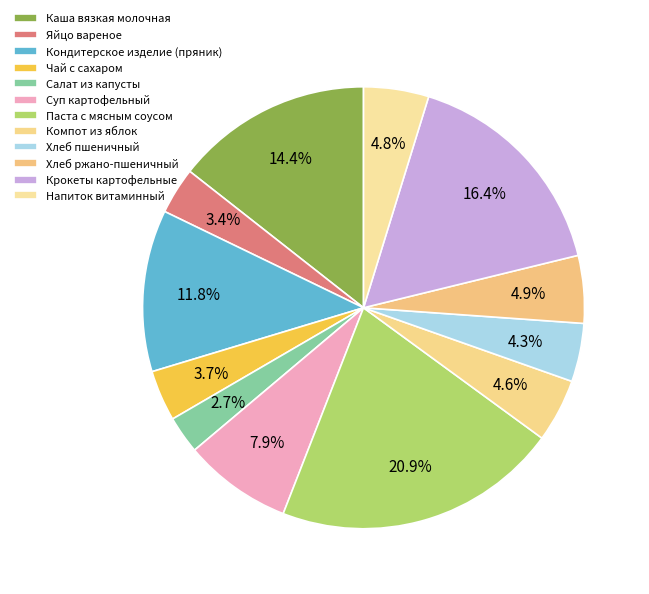

Which slice is the largest?

Паста с мясным соусом